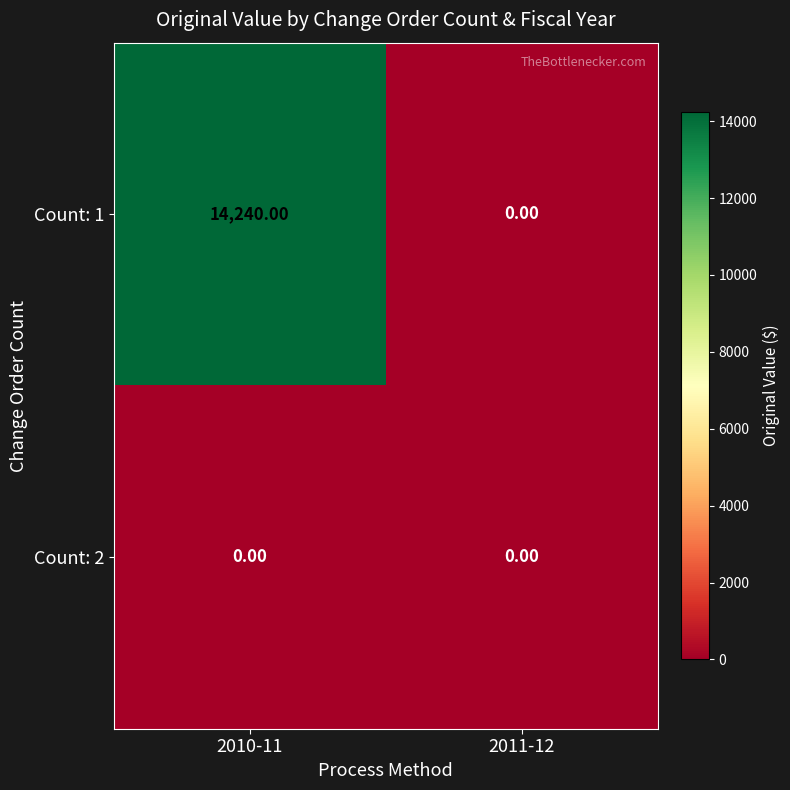

At how many categories does at least one series exceed 6740?

1